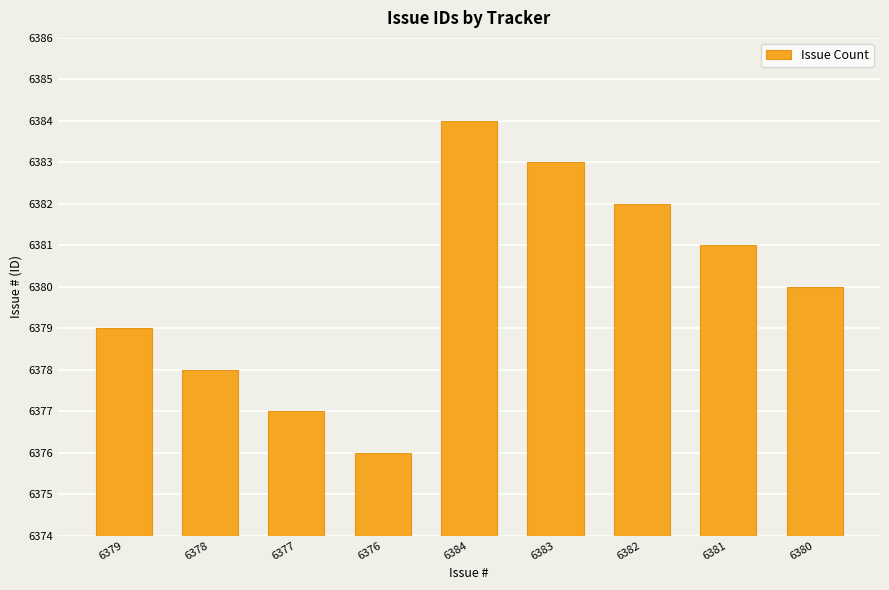

What is the value of the 1st bar from the left?

6379